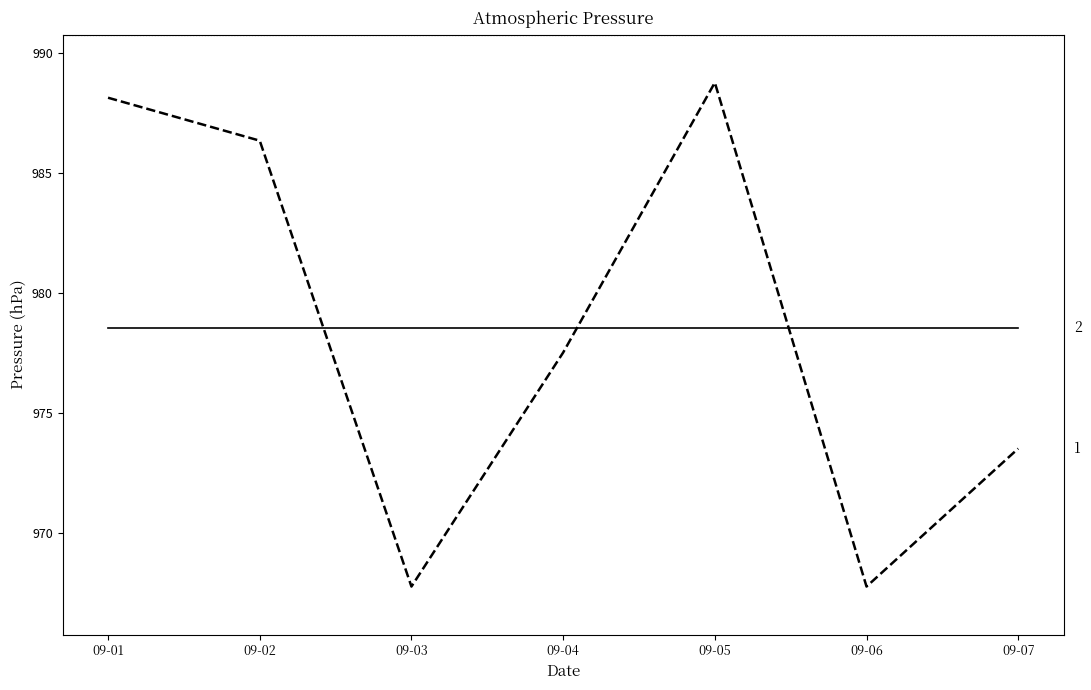

What is the spread (max minus min) of values at 09-07?

5.0